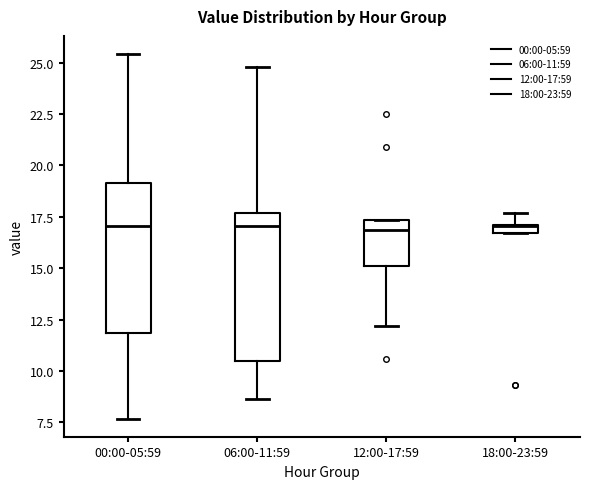

Where does the median line of the box for 06:00-11:59 sit on the y-axis? The values are not printed on the chart, so give them approximately, as read against the axis.

17.0